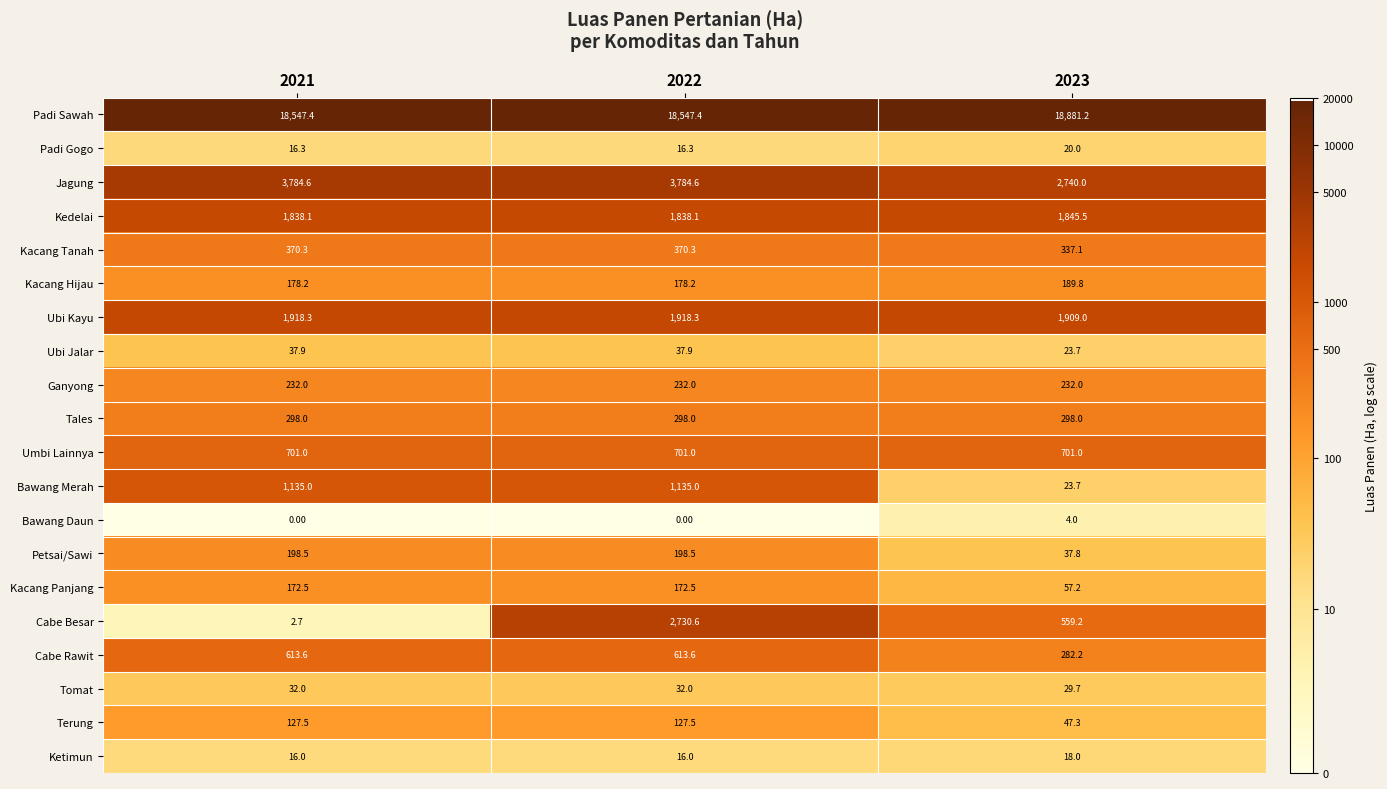

Which series has the largest total across all categories?

Padi Sawah